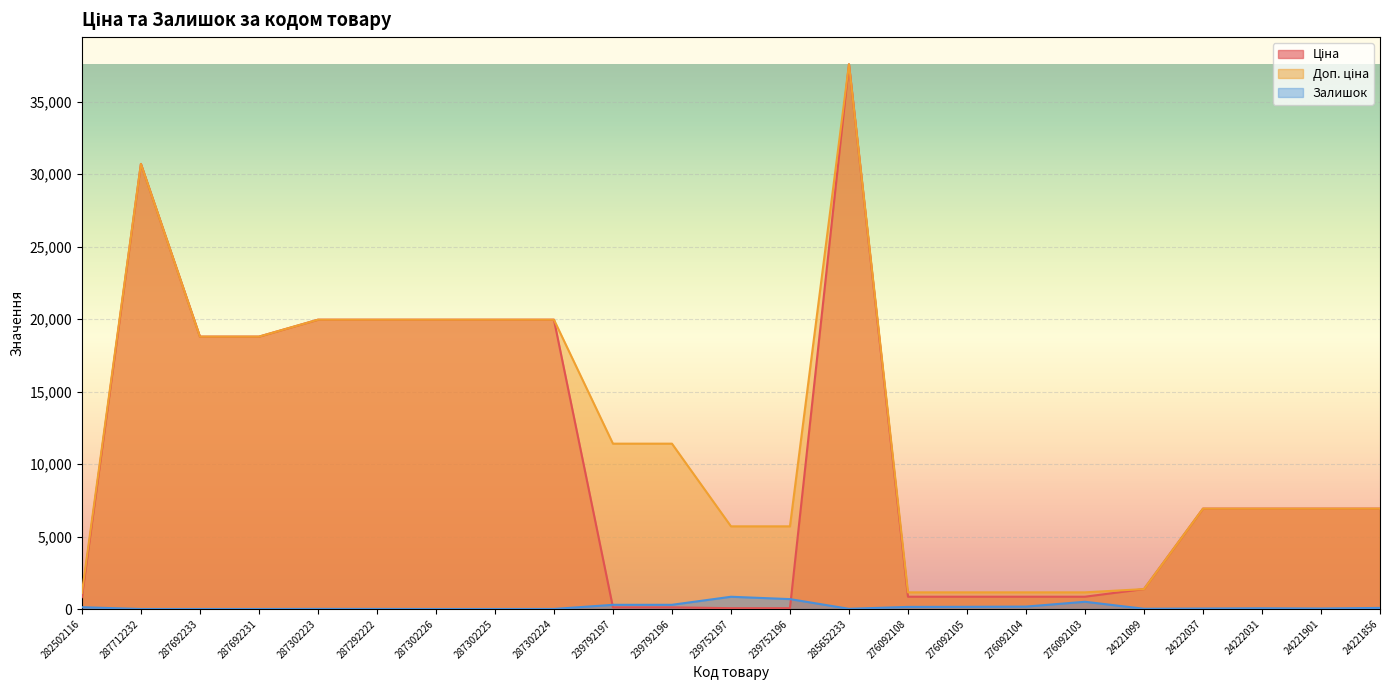

Where do Доп. ціна and Ціна first cross each other?

276092103 and 24221099